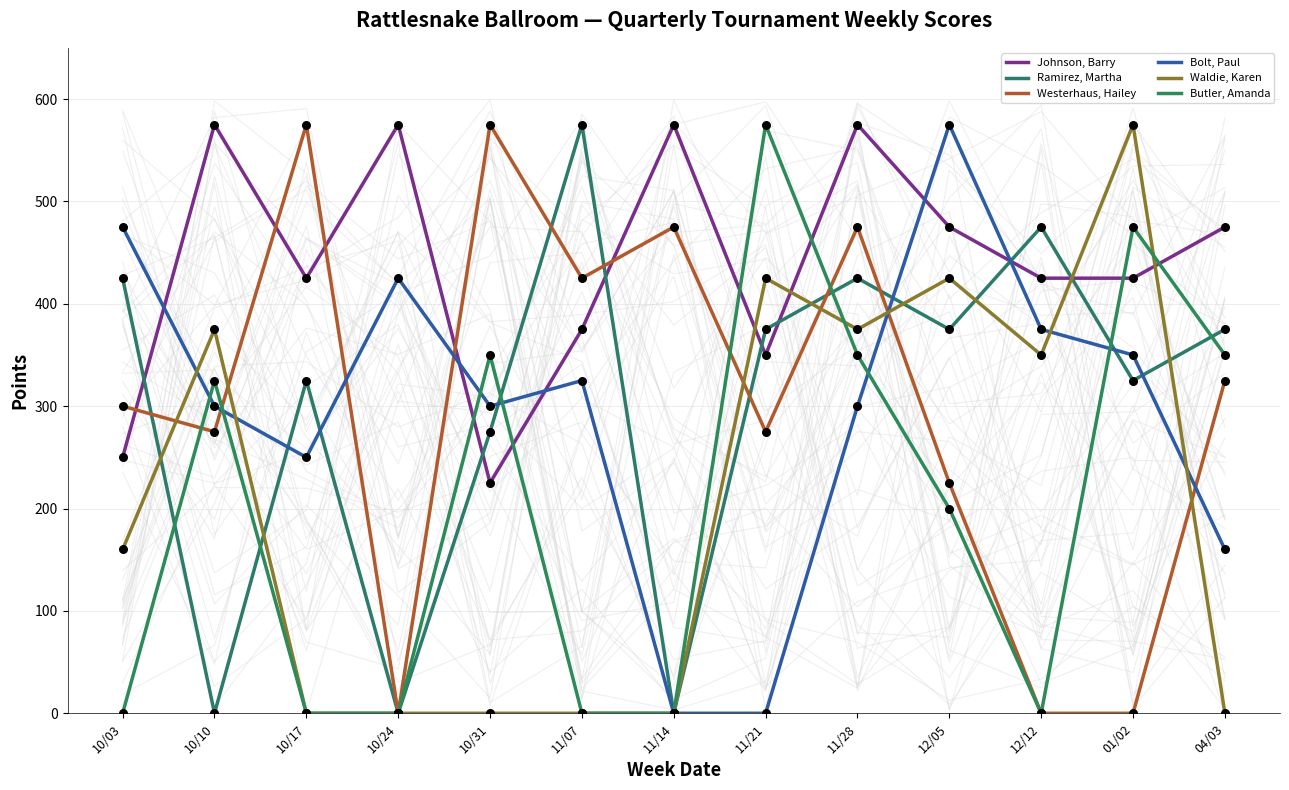

Which series has the largest total across all categories?

Johnson, Barry